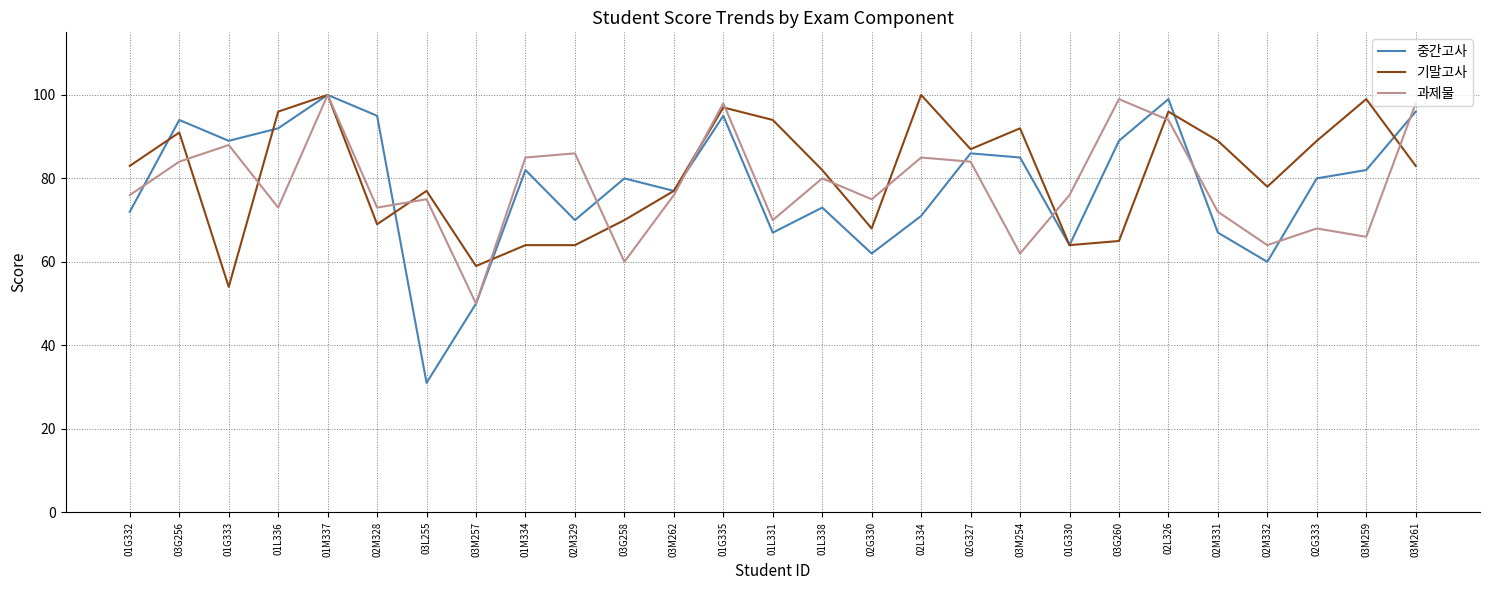

Reading right to left, transcribe all the data shown in this chart.

중간고사: 96	82	80	60	67	99	89	64	85	86	71	62	73	67	95	77	80	70	82	50	31	95	100	92	89	94	72
기말고사: 83	99	89	78	89	96	65	64	92	87	100	68	82	94	97	77	70	64	64	59	77	69	100	96	54	91	83
과제물: 98	66	68	64	72	94	99	76	62	84	85	75	80	70	98	76	60	86	85	50	75	73	100	73	88	84	76